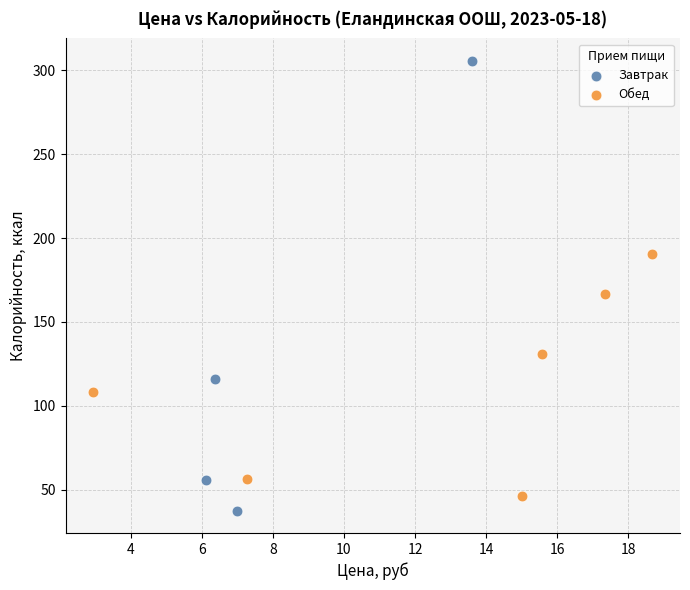

What are all the series names shown in the legend?

Завтрак, Обед